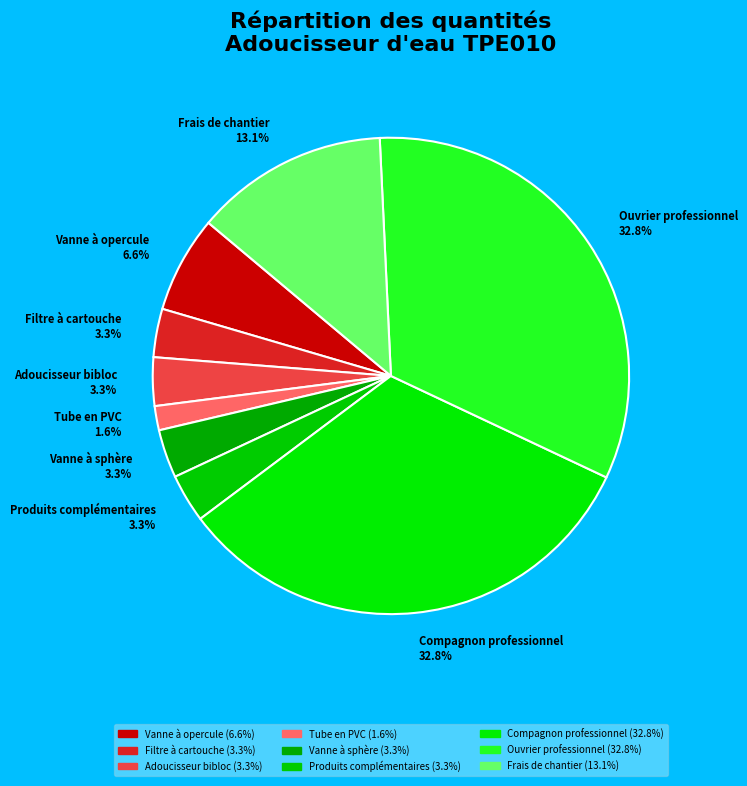

What is the smallest slice in the pie chart?

Tube en PVC